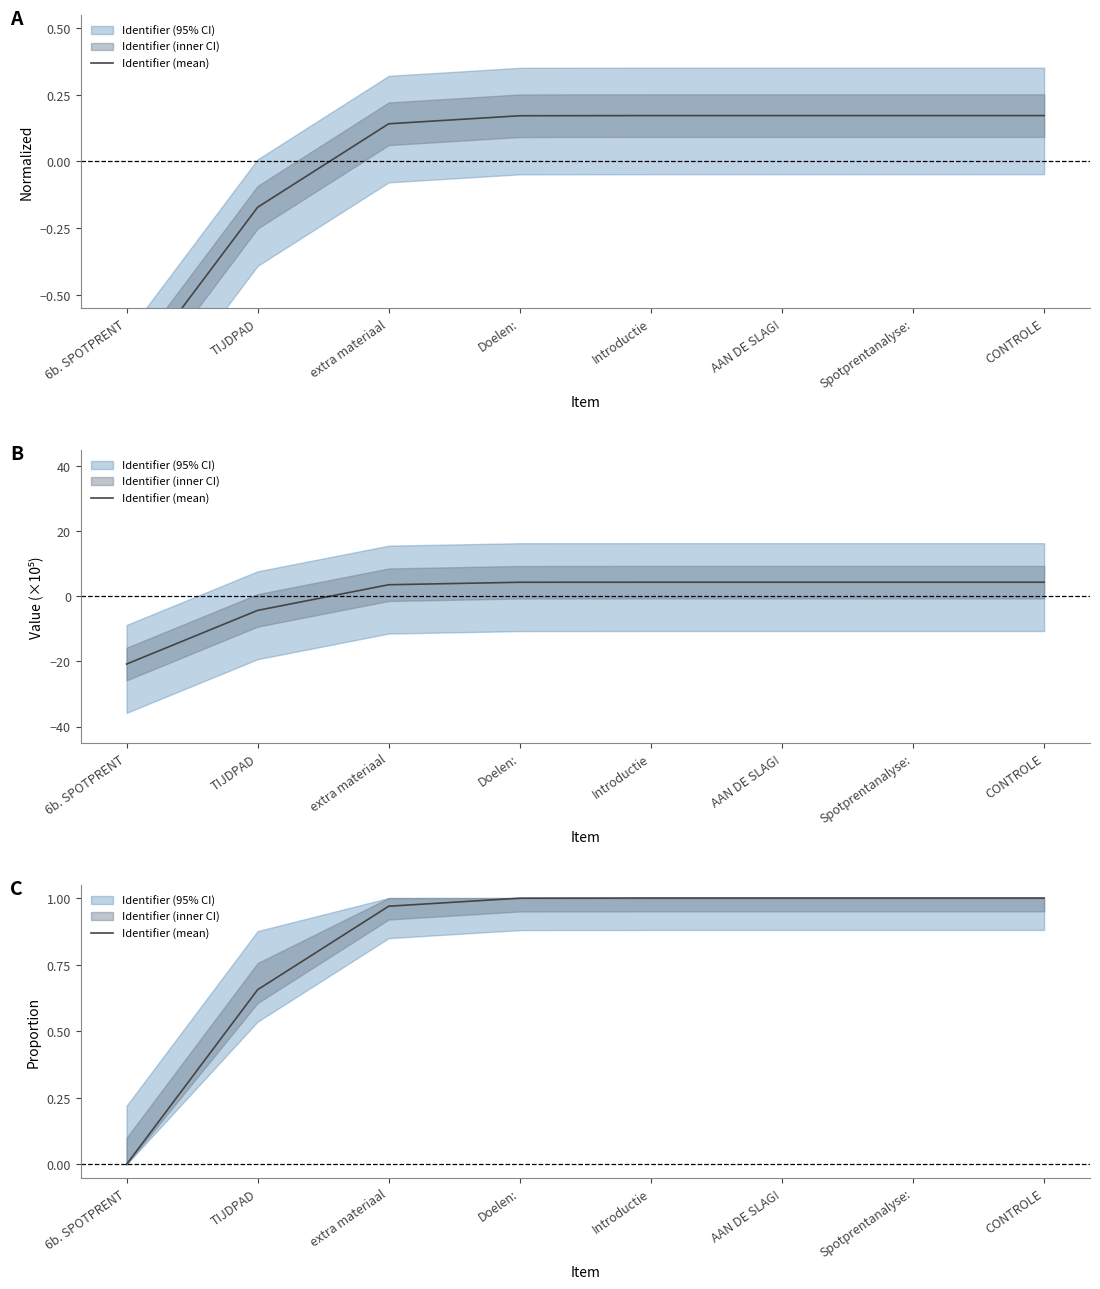

What position from the right is AAN DE SLAG!?

3